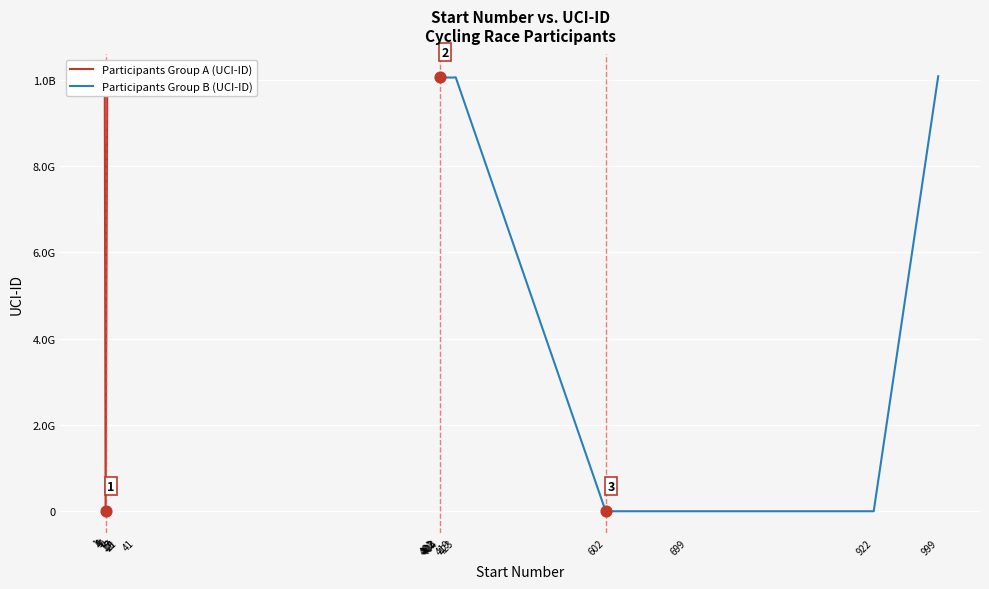

At which category is the sum across all series the highest?

4